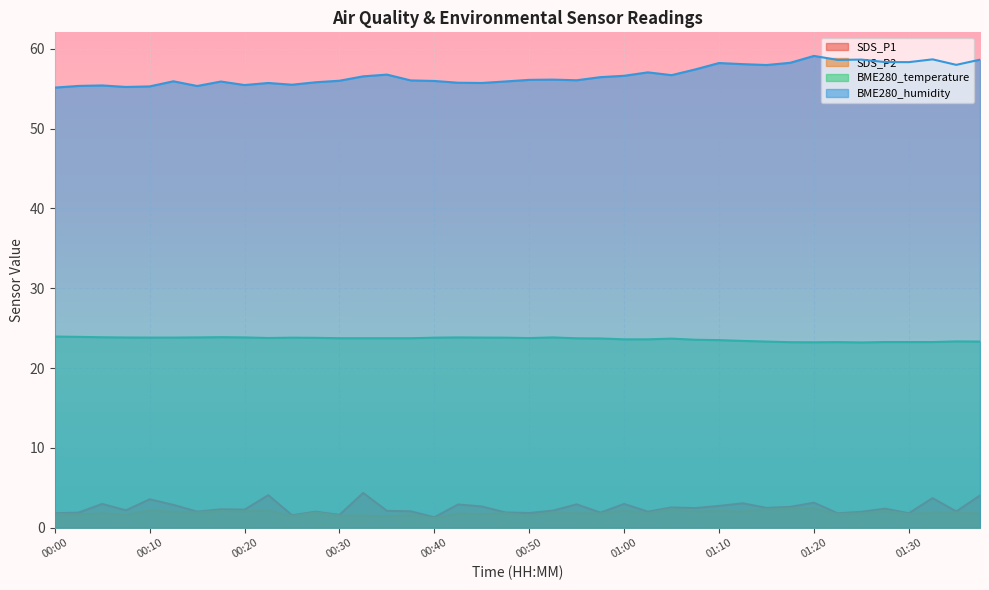

What position from the left is 00:42?

18